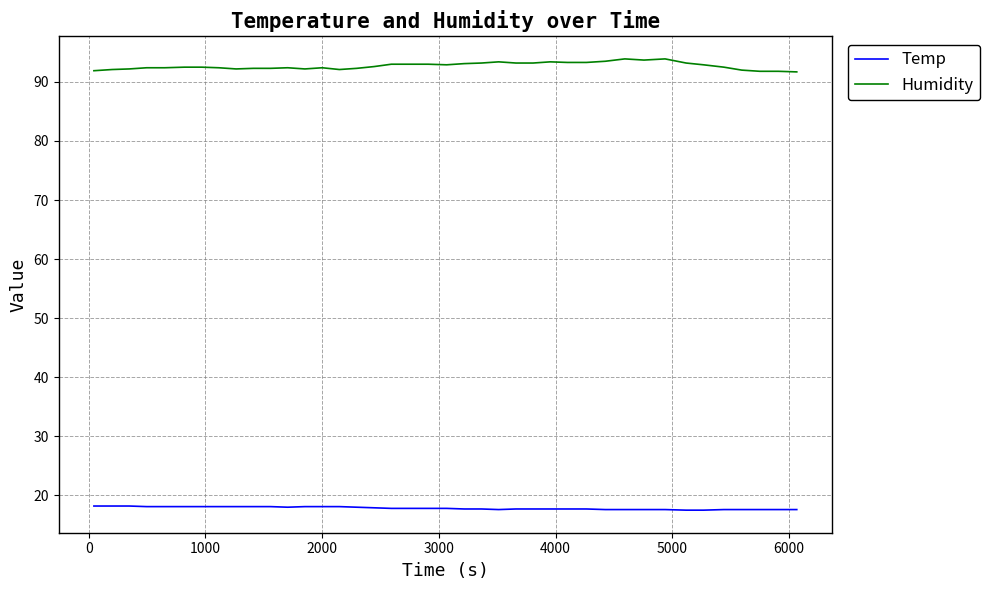

Which series has the widest spread of values?

Humidity